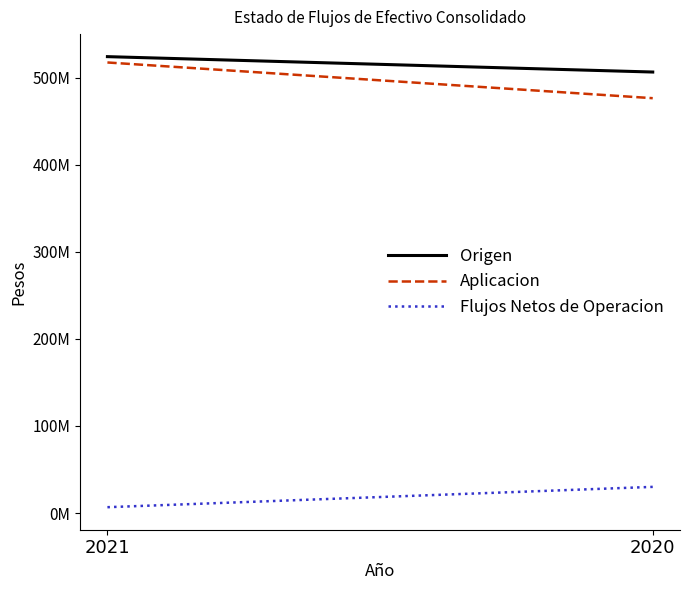

Which series has the largest range (max minus min)?

Aplicacion